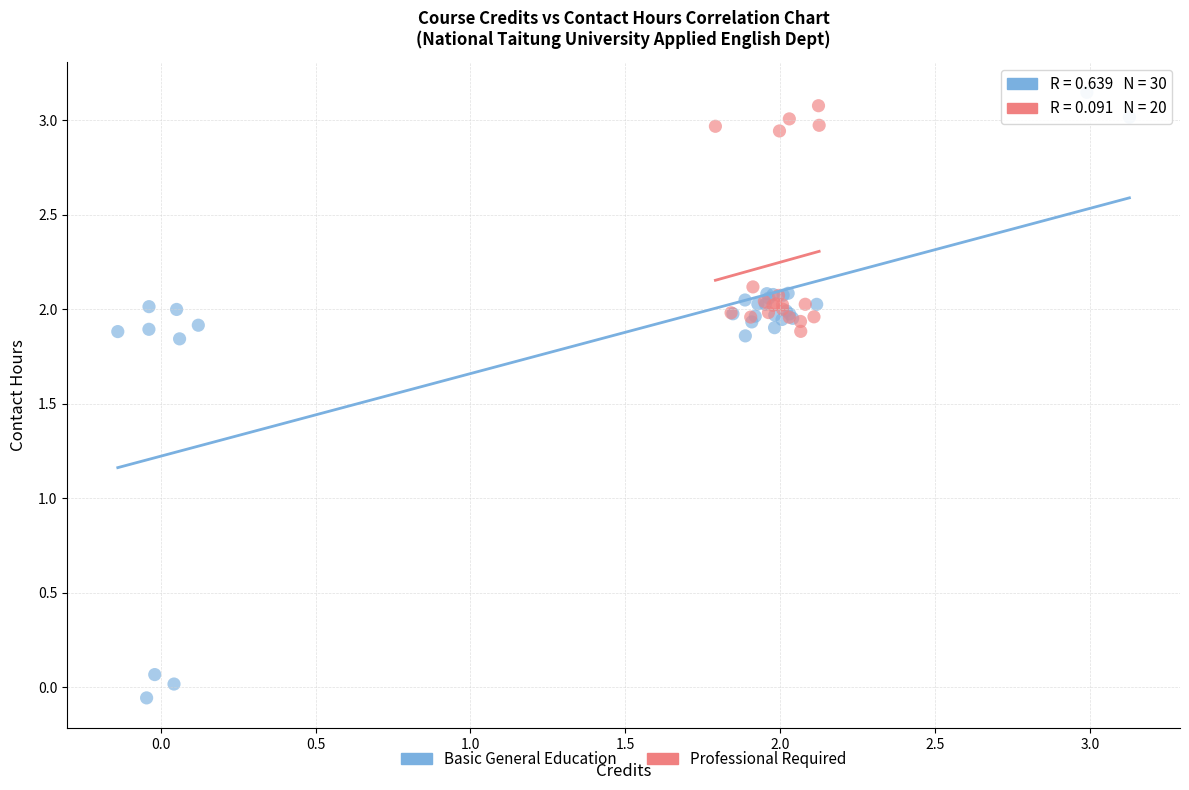

Which series contains the lowest Y value?

Basic General Education